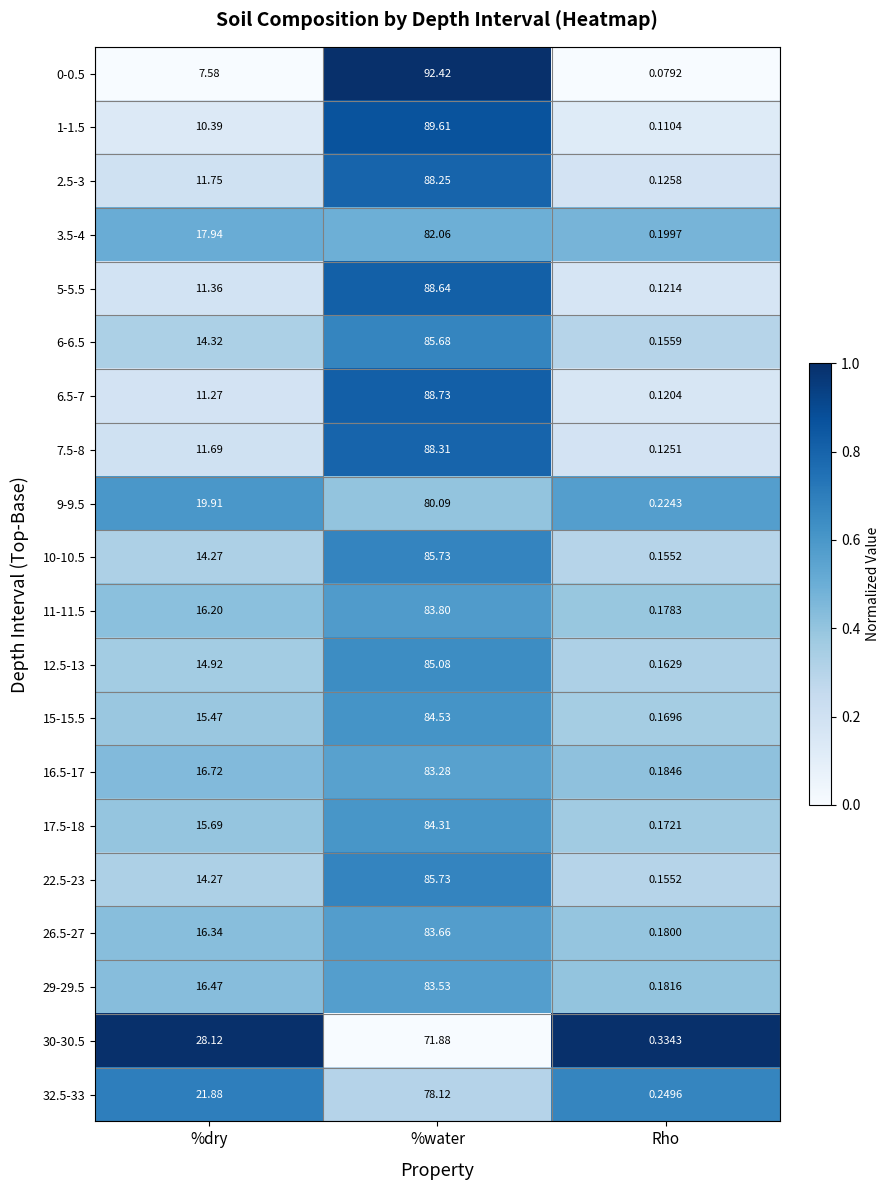

At which category is the sum across all series the highest?

%water